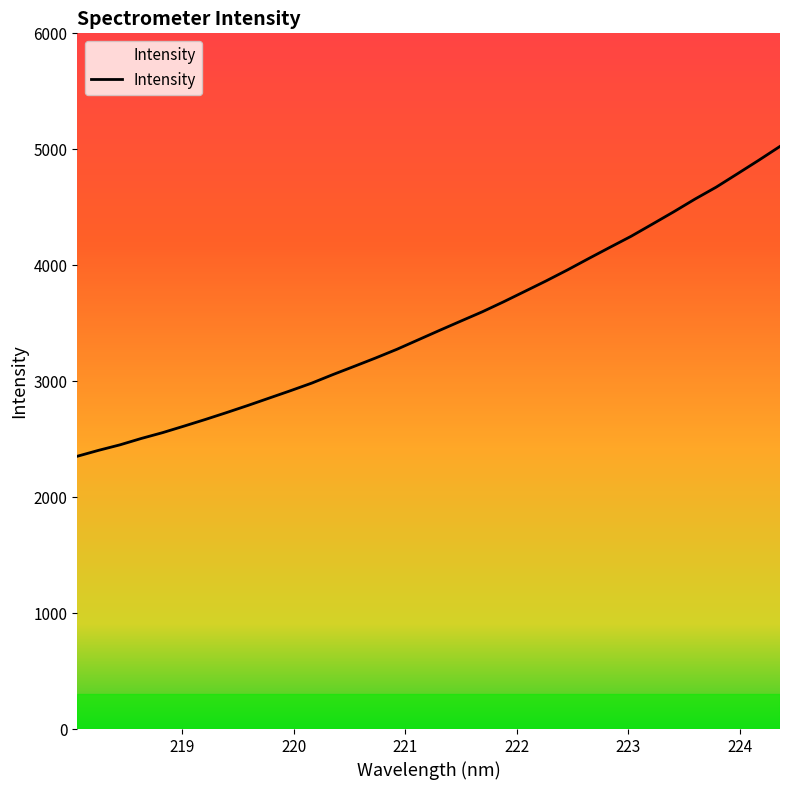

What is the value of the 10th point from the left?

2854.1